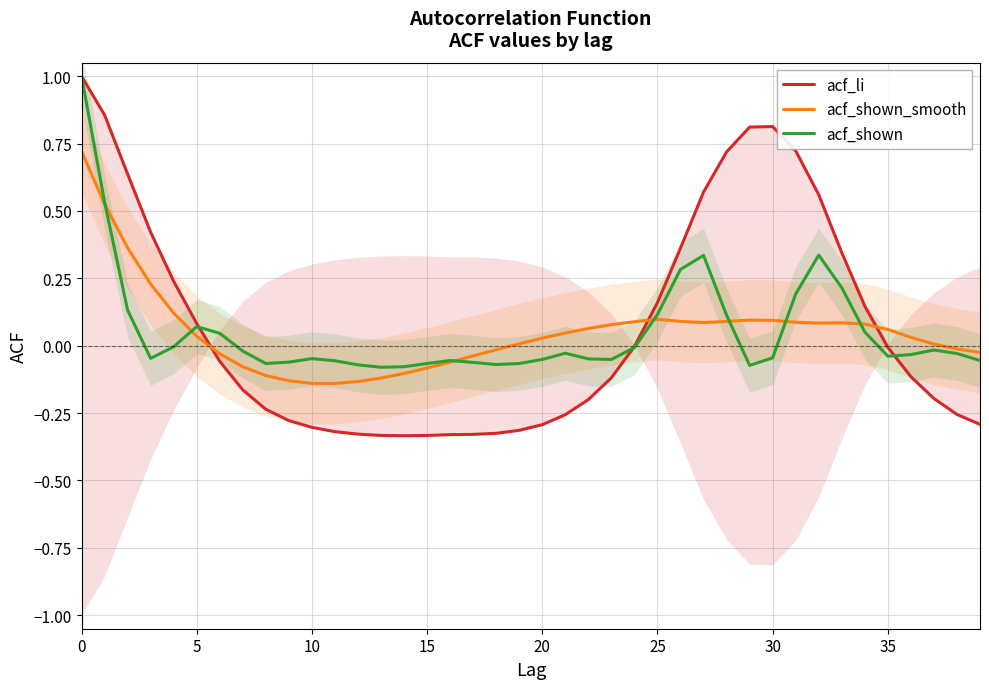

Is it true that acf_shown equals 0.3 at 27?

True